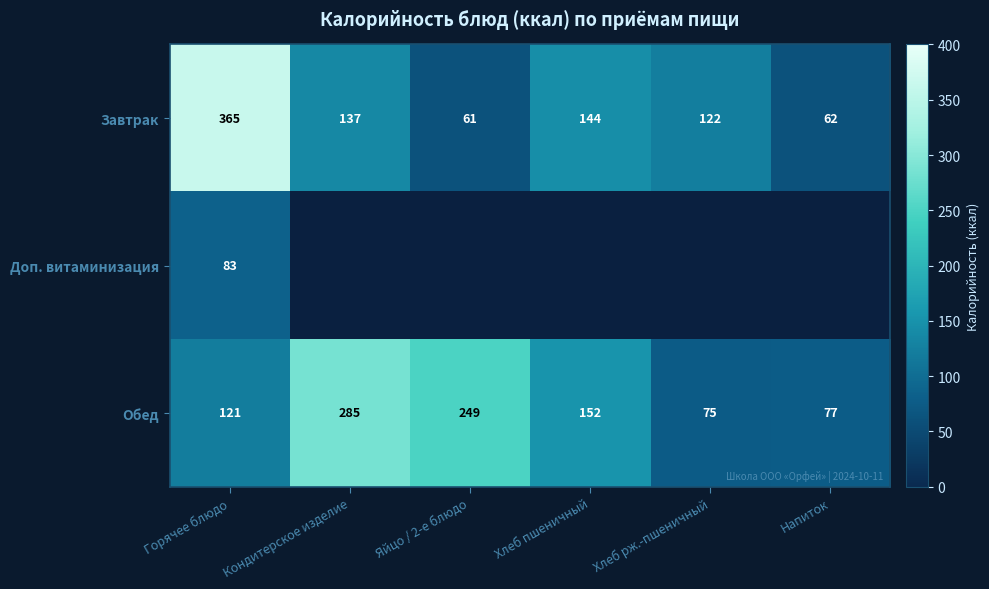

How many distinct data groups are displayed?

3